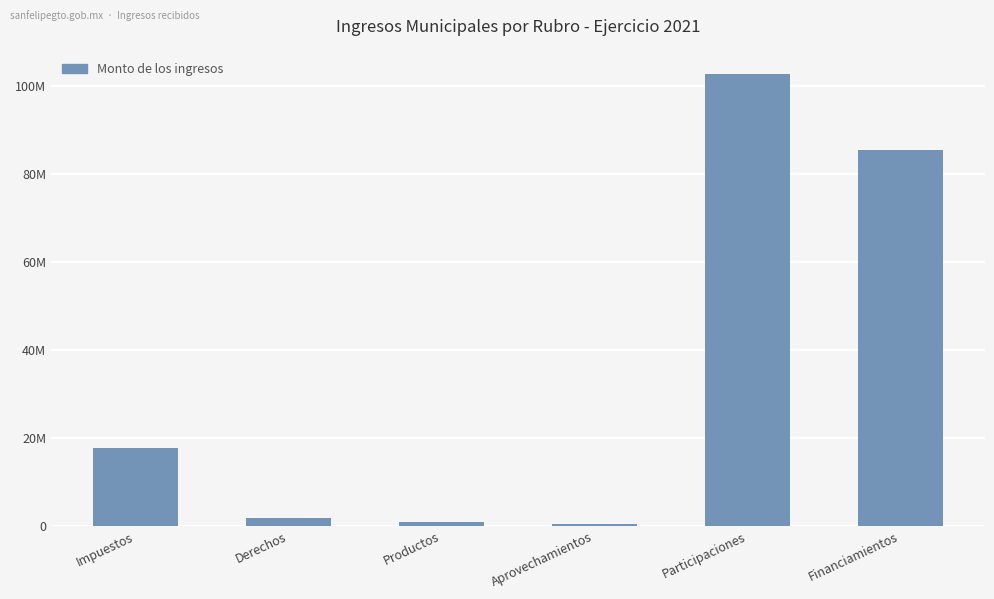

Does the chart contain any negative values?

No